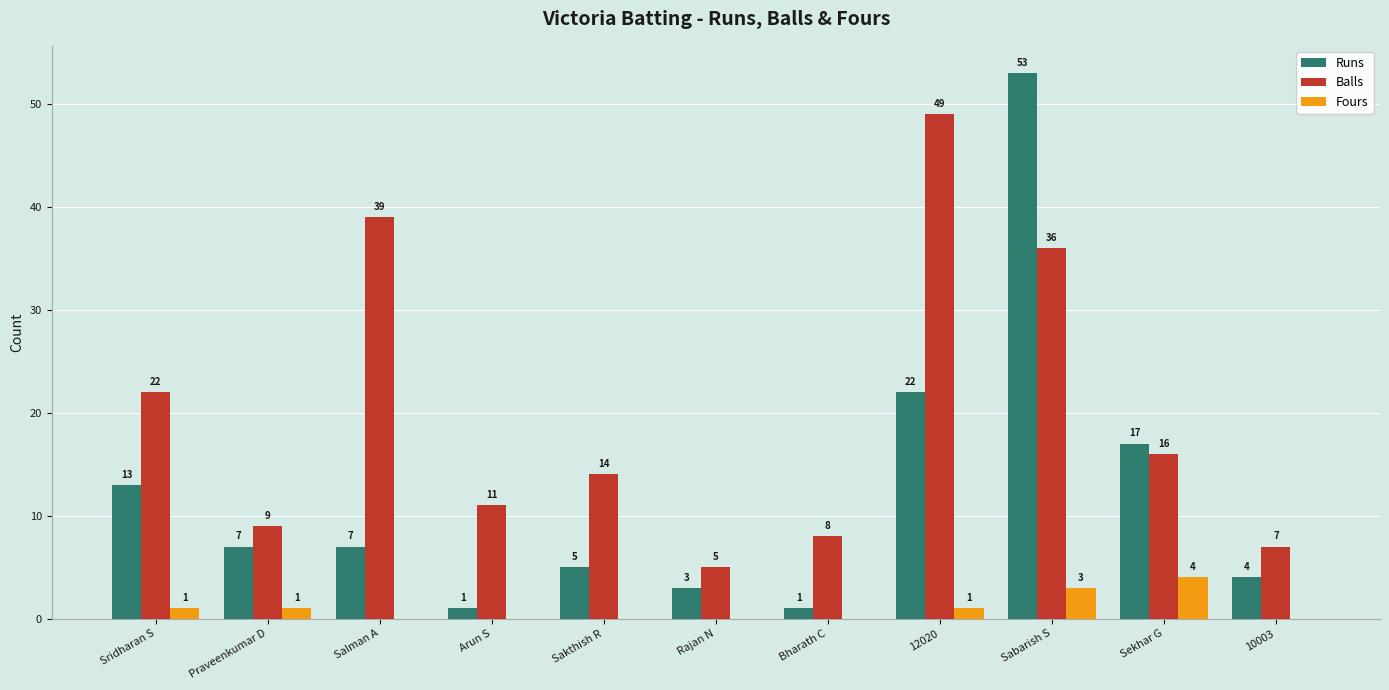

What is the average value of the Balls series?

20